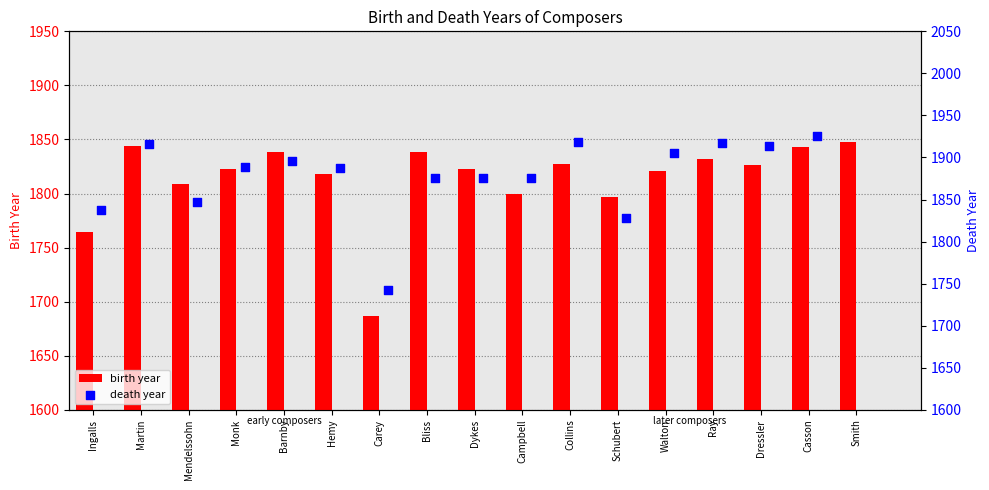

At how many categories does at least one series exceed 1725?

17